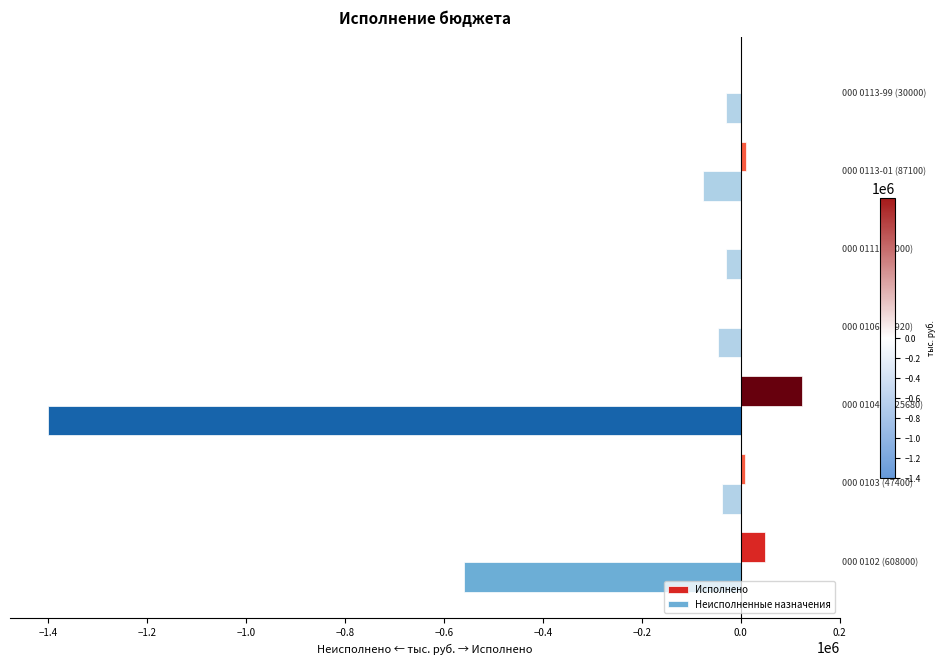

What is the maximum value shown in the chart?

124558.9